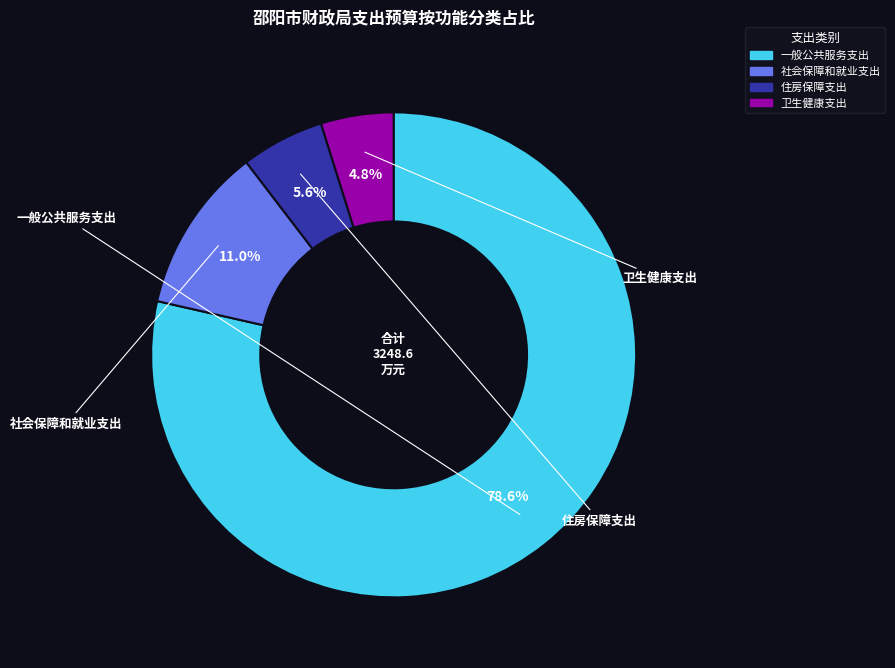

Between 一般公共服务支出 and 住房保障支出, which is larger?

一般公共服务支出